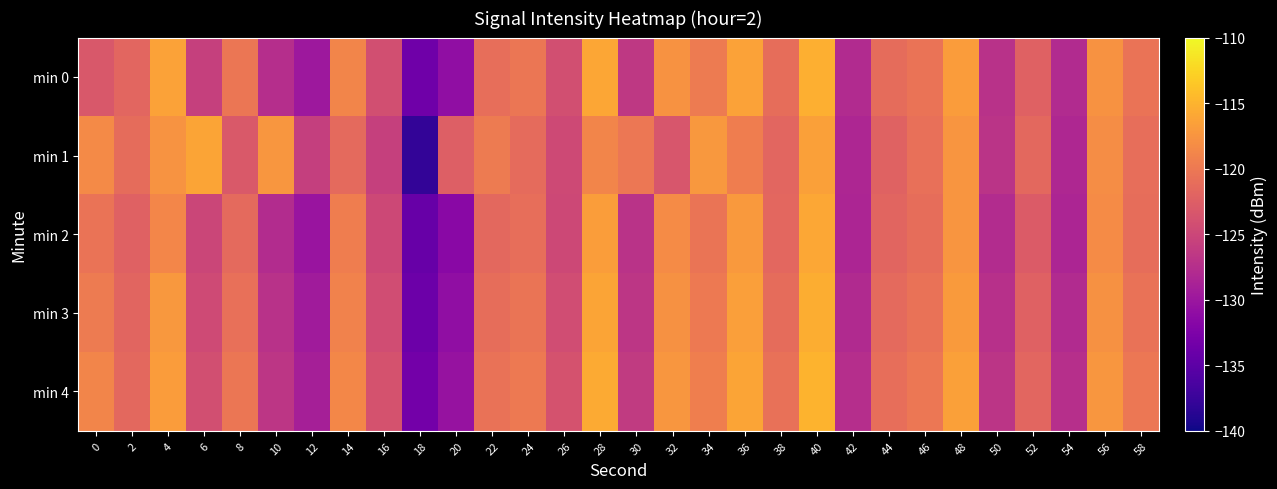

Reading left to right, list all the values displayed in this chart.

min 0: 0=-123.2	2=-121.7	4=-116.4	6=-125.6	8=-120.2	10=-127.6	12=-129.9	14=-118.9	16=-124.1	18=-133.6	20=-130.9	22=-120.9	24=-120.2	26=-124.1	28=-116.0	30=-126.5	32=-117.7	34=-119.8	36=-116.4	38=-121.1	40=-115.3	42=-127.9	44=-121.2	46=-120.4	48=-116.9	50=-127.1	52=-122.2	54=-127.9	56=-117.7	58=-120.5
min 1: 0=-118.4	2=-121.2	4=-117.6	6=-116.2	8=-123.1	10=-117.3	12=-125.8	14=-121.4	16=-125.7	18=-138.0	20=-122.5	22=-119.8	24=-121.3	26=-124.7	28=-118.9	30=-120.1	32=-123.4	34=-117.2	36=-119.6	38=-121.8	40=-116.5	42=-128.3	44=-122.1	46=-120.8	48=-117.4	50=-126.9	52=-121.6	54=-128.2	56=-118.1	58=-121.0
min 2: 0=-120.5	2=-122.3	4=-118.7	6=-125.1	8=-121.4	10=-127.8	12=-130.2	14=-119.6	16=-124.8	18=-134.2	20=-131.5	22=-121.6	24=-120.9	26=-124.8	28=-116.7	30=-127.1	32=-118.3	34=-120.4	36=-117.1	38=-121.7	40=-115.9	42=-128.5	44=-121.9	46=-121.1	48=-117.5	50=-127.7	52=-122.8	54=-128.4	56=-118.3	58=-121.1
min 3: 0=-119.8	2=-121.9	4=-117.2	6=-124.6	8=-120.8	10=-127.2	12=-129.5	14=-119.1	16=-124.3	18=-133.8	20=-130.9	22=-121.1	24=-120.4	26=-124.3	28=-116.2	30=-126.7	32=-117.8	34=-119.9	36=-116.6	38=-121.2	40=-115.5	42=-128.0	44=-121.4	46=-120.6	48=-117.0	50=-127.3	52=-122.3	54=-127.9	56=-117.8	58=-120.6
min 4: 0=-118.9	2=-121.5	4=-116.8	6=-124.1	8=-120.3	10=-126.7	12=-129.1	14=-118.6	16=-123.8	18=-133.3	20=-130.4	22=-120.6	24=-119.9	26=-123.8	28=-115.7	30=-126.2	32=-117.3	34=-119.4	36=-116.1	38=-120.7	40=-115.0	42=-127.5	44=-120.9	46=-120.1	48=-116.5	50=-126.8	52=-121.8	54=-127.4	56=-117.3	58=-120.1